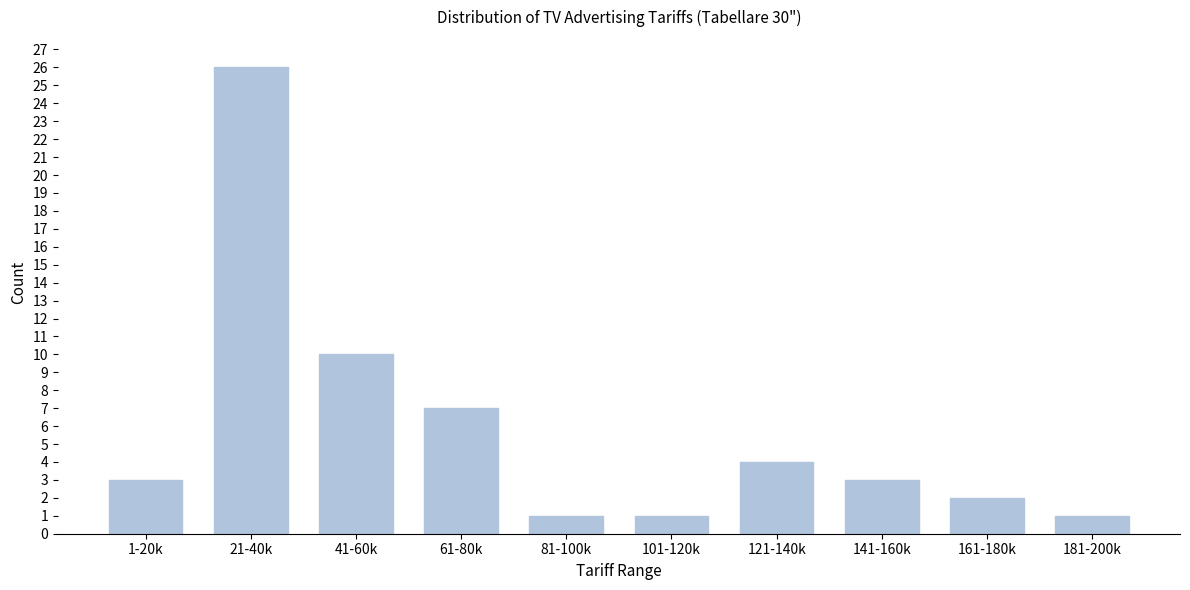

Reading left to right, what are all the values shown in this chart?

3	26	10	7	1	1	4	3	2	1